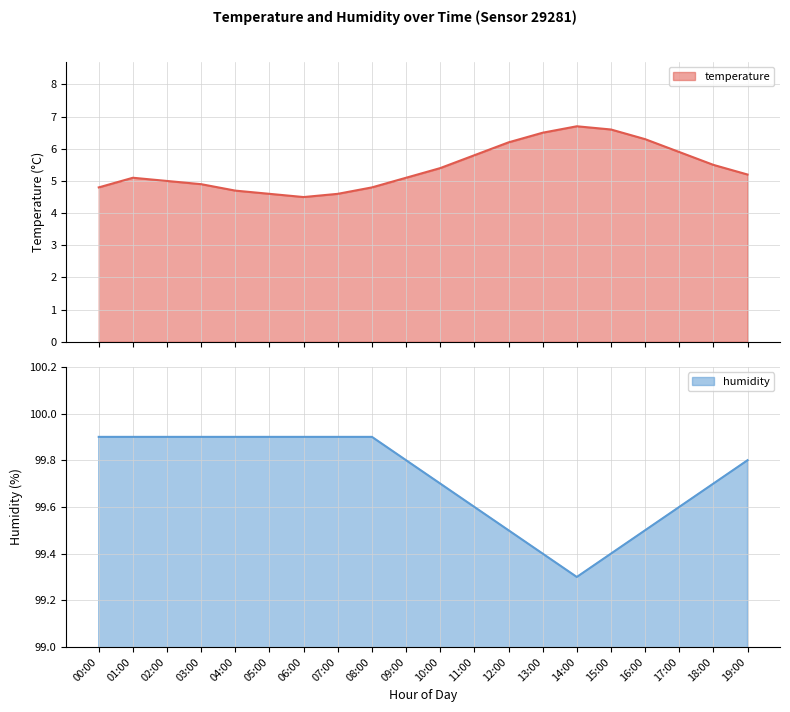

True or false: temperature and humidity cross at least once.

False